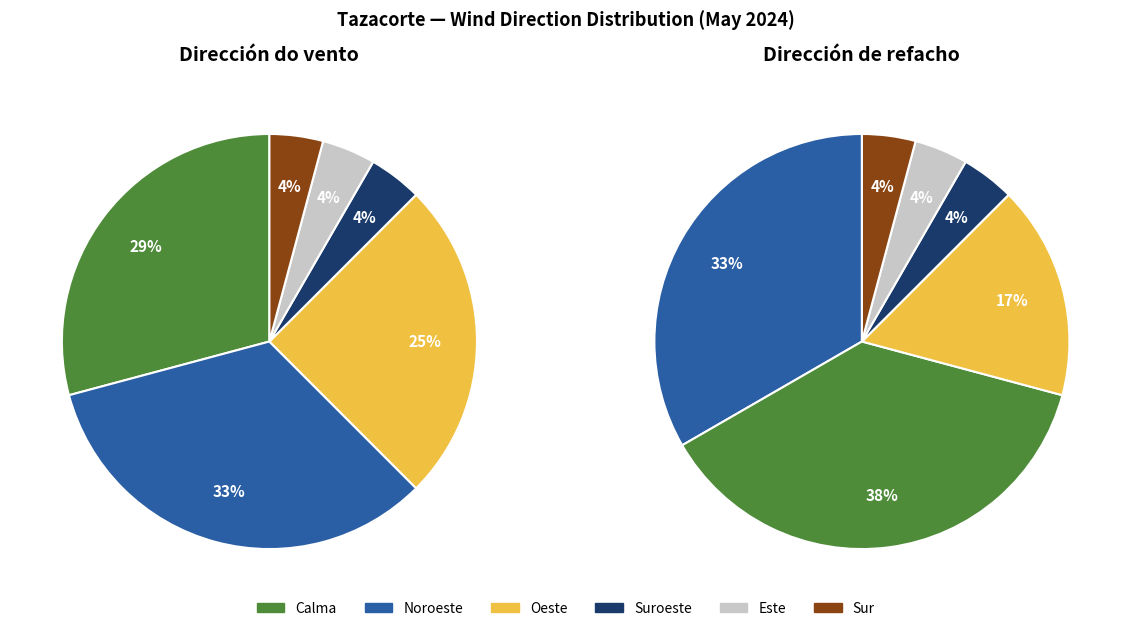

Does Calma represent more than half of the total?

No